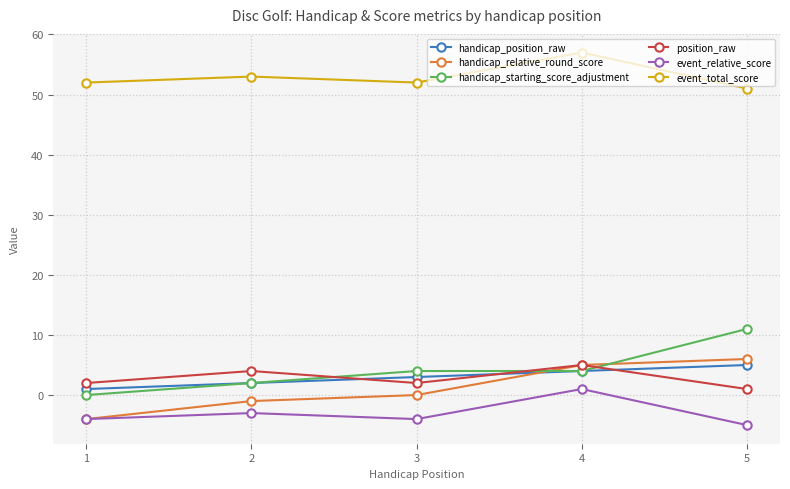

Which series has the largest total across all categories?

event_total_score